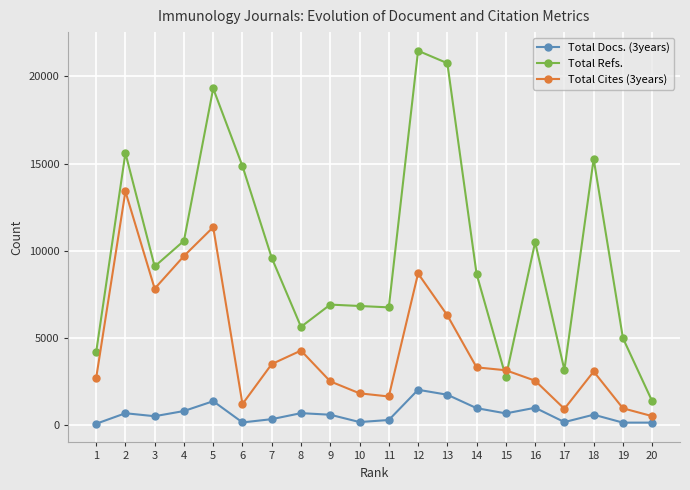

The value of Total Cites (3years) at 14 is 2264. True or false?

False